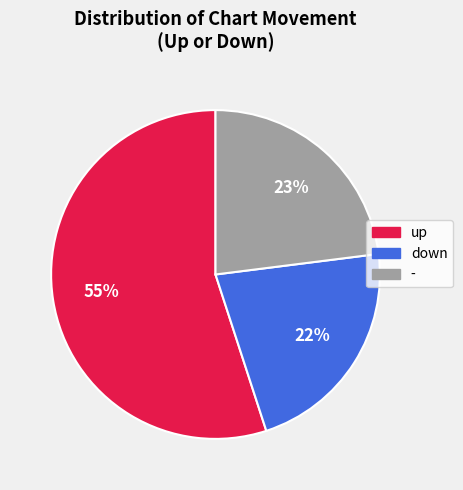

Rank the categories by value from lowest to highest.

down, -, up